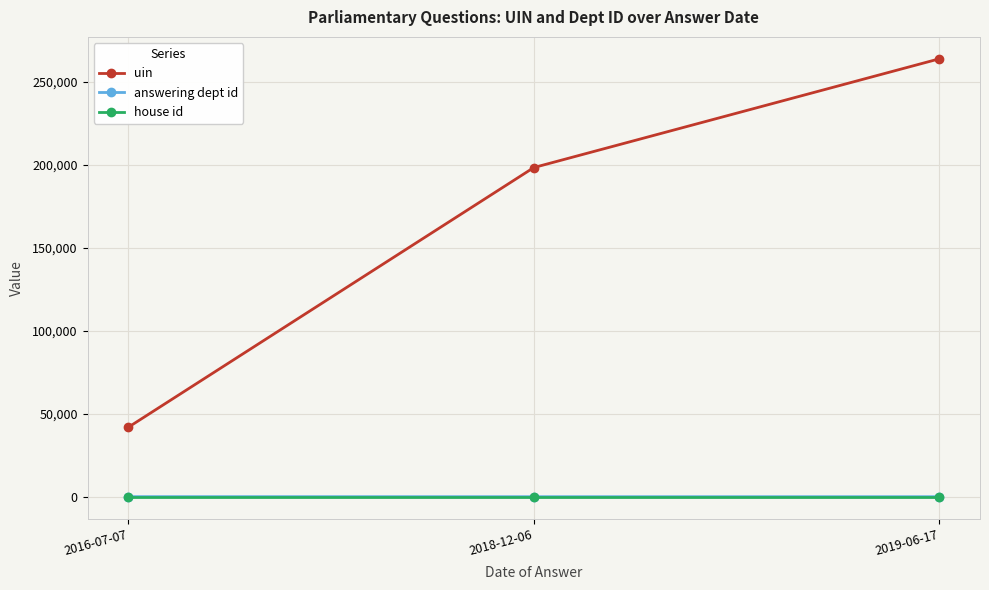

What is the lowest value of the answering dept id series?

21